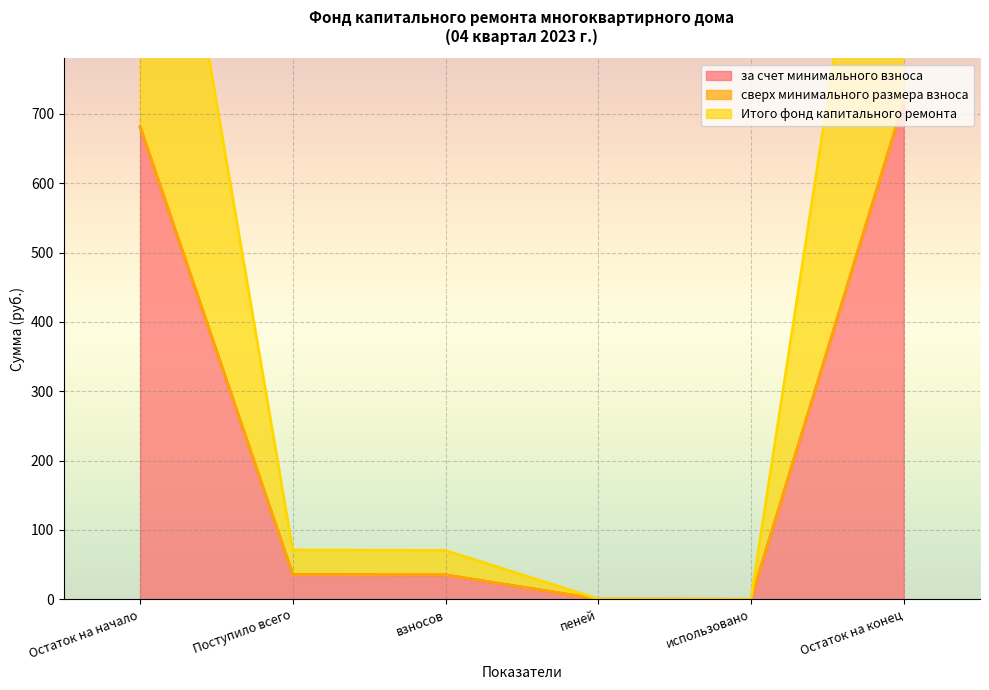

The value of за счет минимального взноса at Остаток на конец is 716.8. True or false?

True